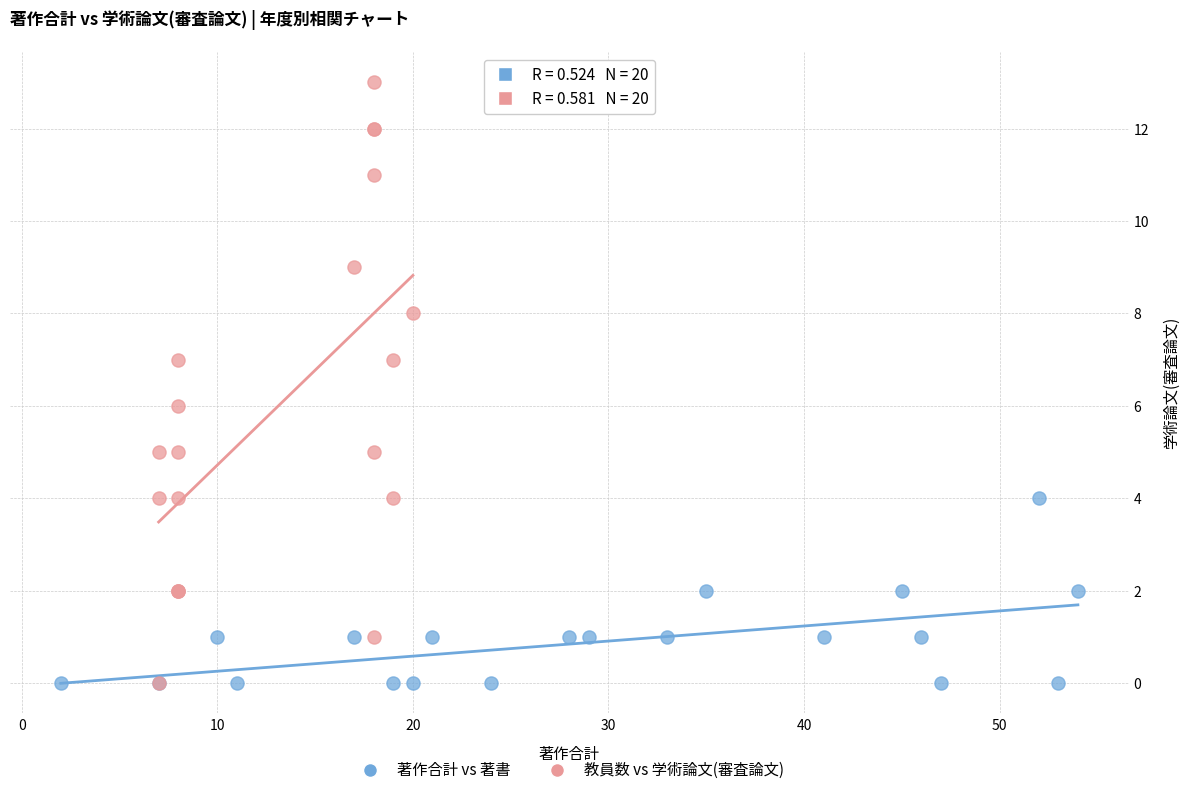

Which series reaches the maximum Y coordinate?

教員数 vs 学術論文(審査論文)